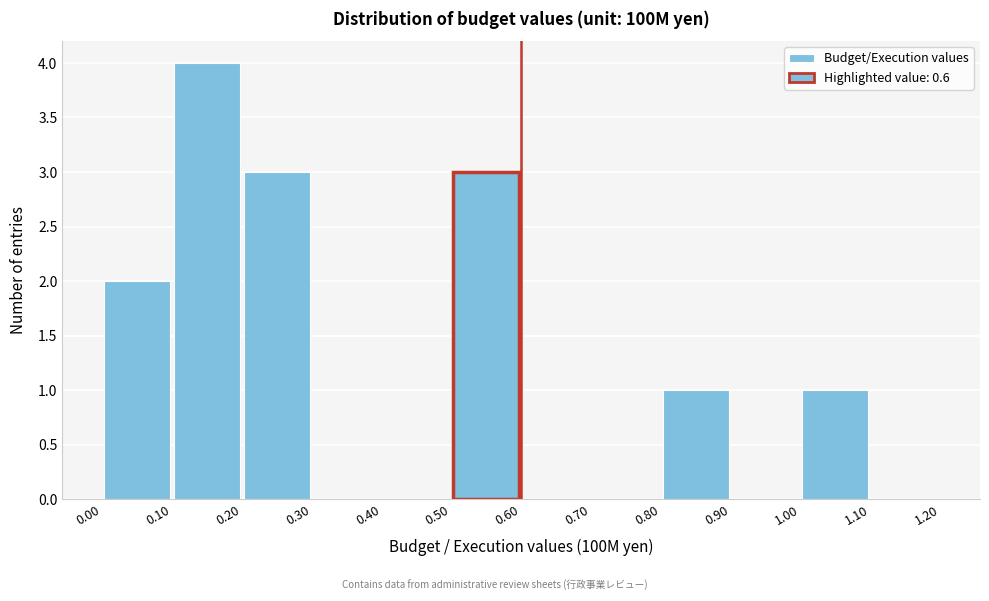

Reading left to right, list every bar in this chart as the range it spans on the x-axis followed by its height. The values are not printed on the chart, so give them approximately, as read against the axis.

0.00 to 0.10: 2
0.10 to 0.20: 4
0.20 to 0.30: 3
0.30 to 0.40: 0
0.40 to 0.50: 0
0.50 to 0.60: 3
0.60 to 0.70: 0
0.70 to 0.80: 0
0.80 to 0.90: 1
0.90 to 1.00: 0
1.00 to 1.10: 1
1.10 to 1.20: 0